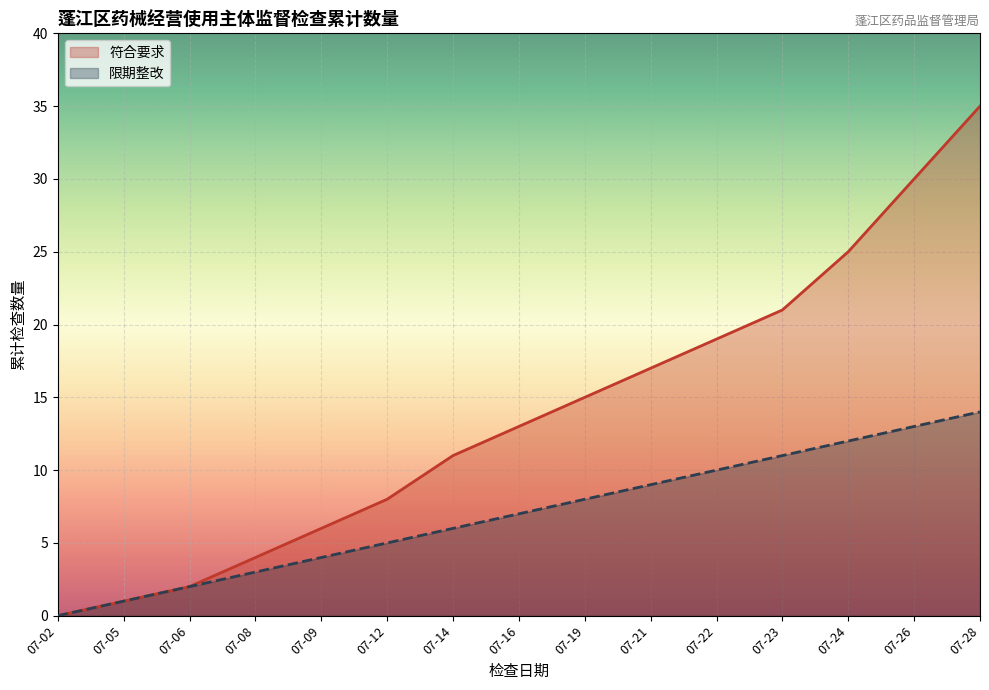

True or false: 限期整改 has a value of 9 at 07-21.

True